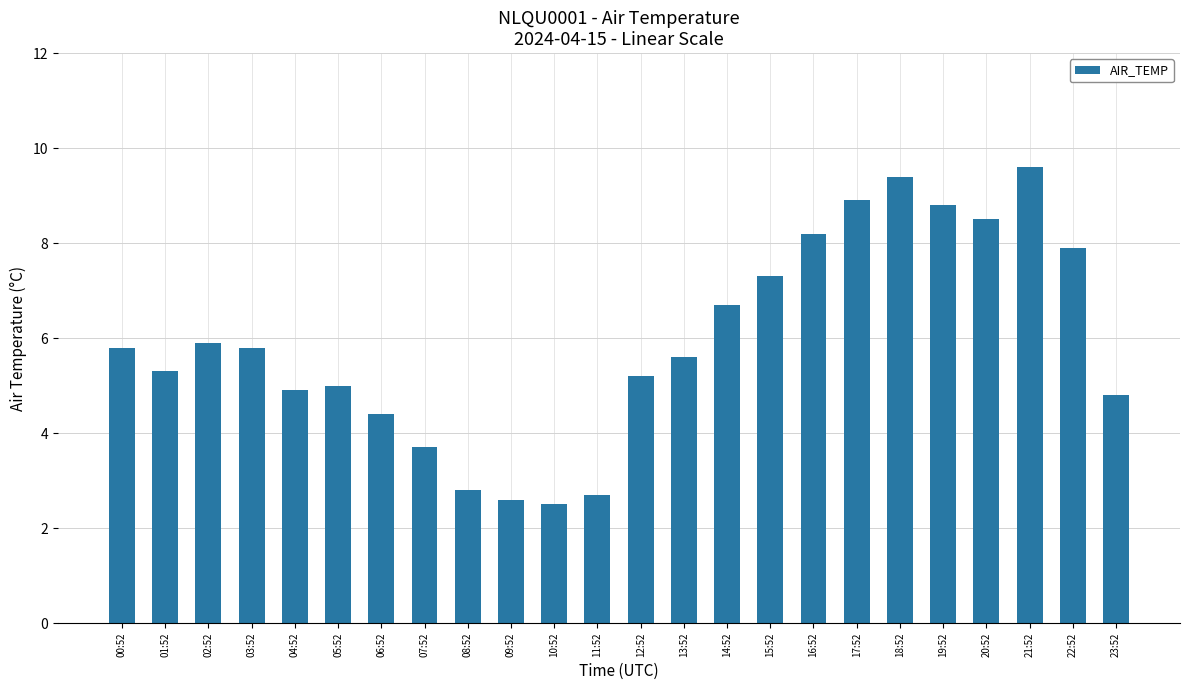

The value at 00:52 is 9.3. True or false?

False